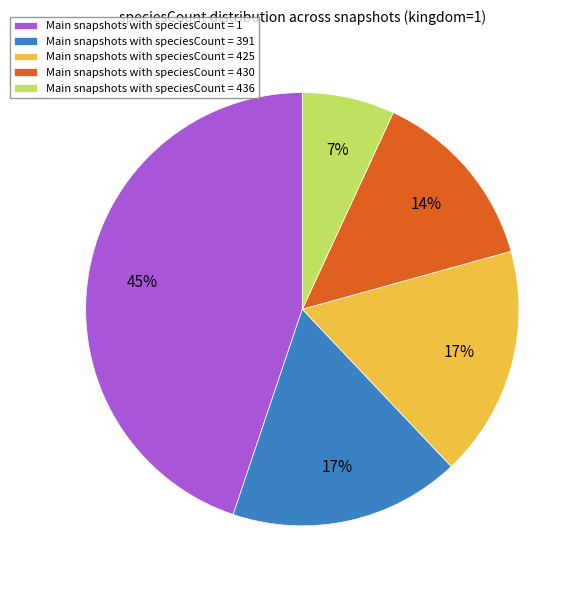

Is there a majority slice in this chart?

No